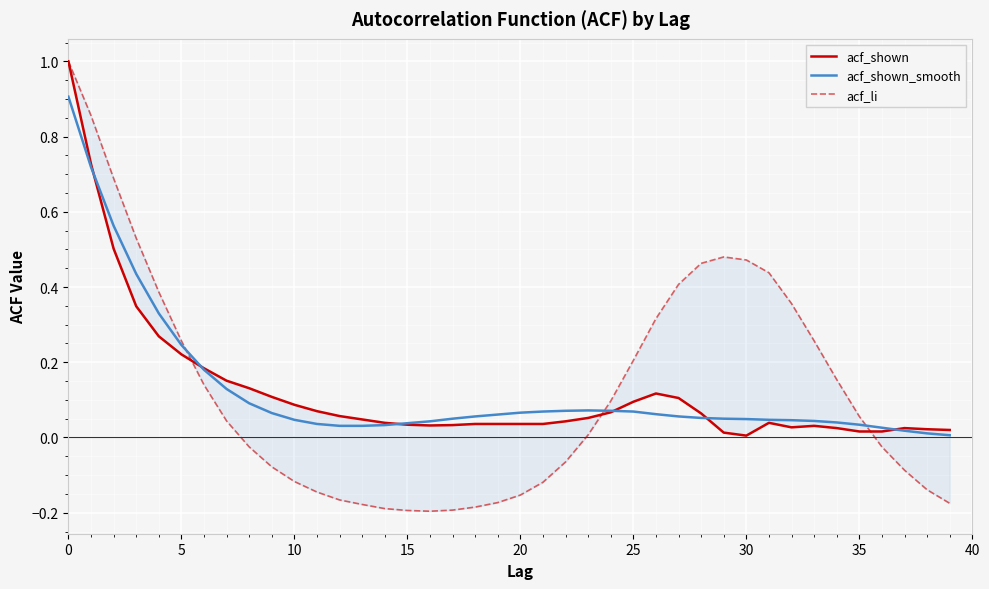

Which series has the widest spread of values?

acf_li